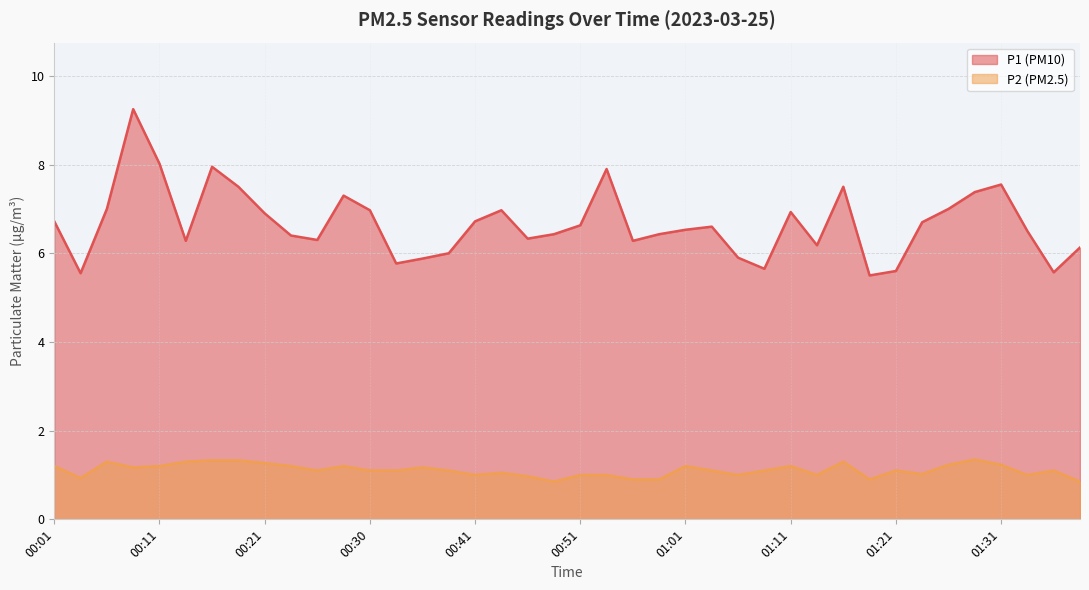

The P2 series shows 1.1 at 01:03. True or false?

True